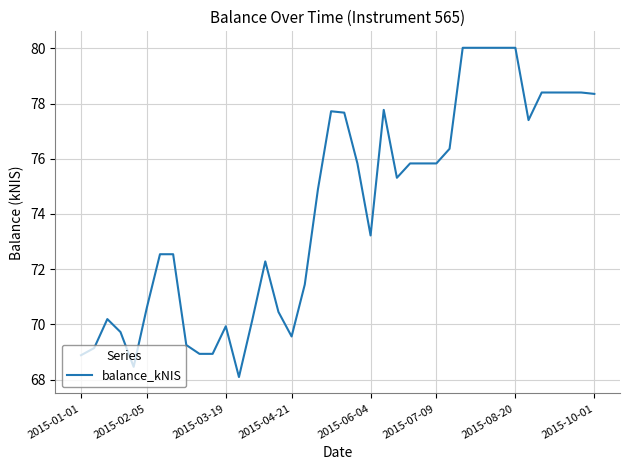

What is the difference between the maximum and minimum values?

11.9